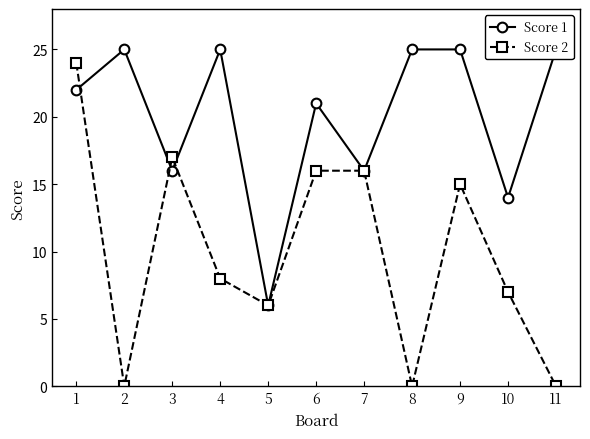

What is the value of the Score 2 point at the 5th from the left?

6